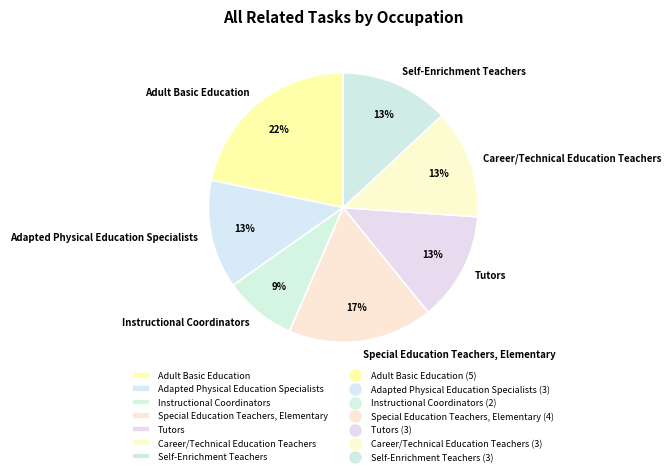

Do Career/Technical Education Teachers and Tutors together represent more than half of the pie?

No